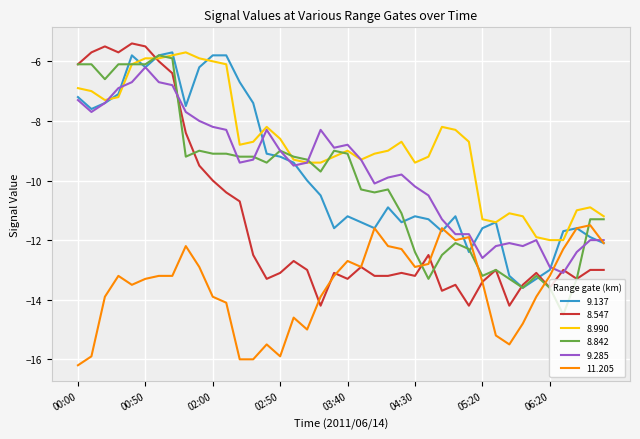

Which series has the widest spread of values?

8.547